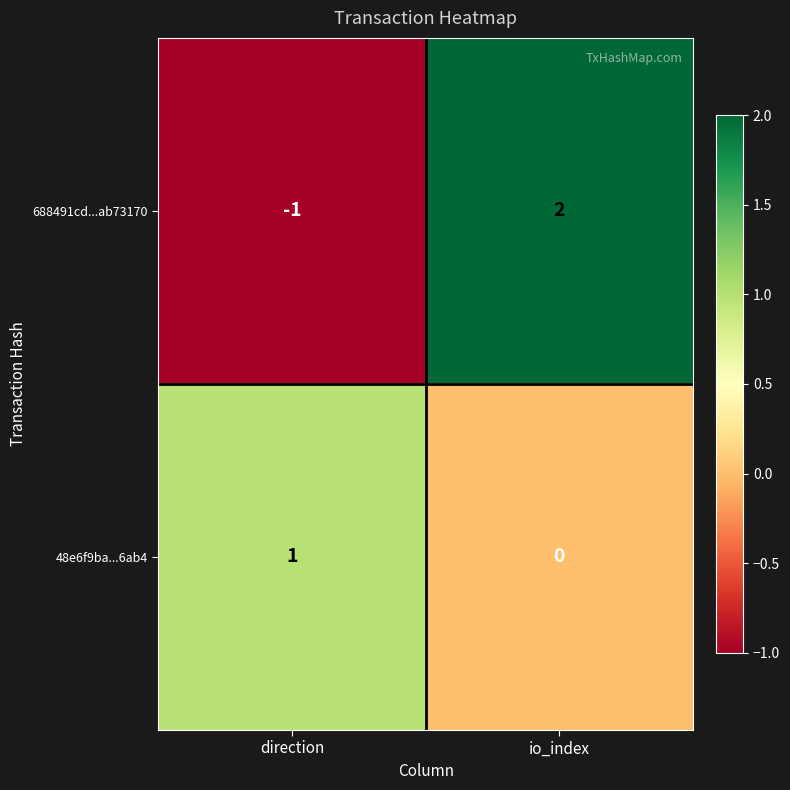

Which series has the largest range (max minus min)?

688491cd...ab73170